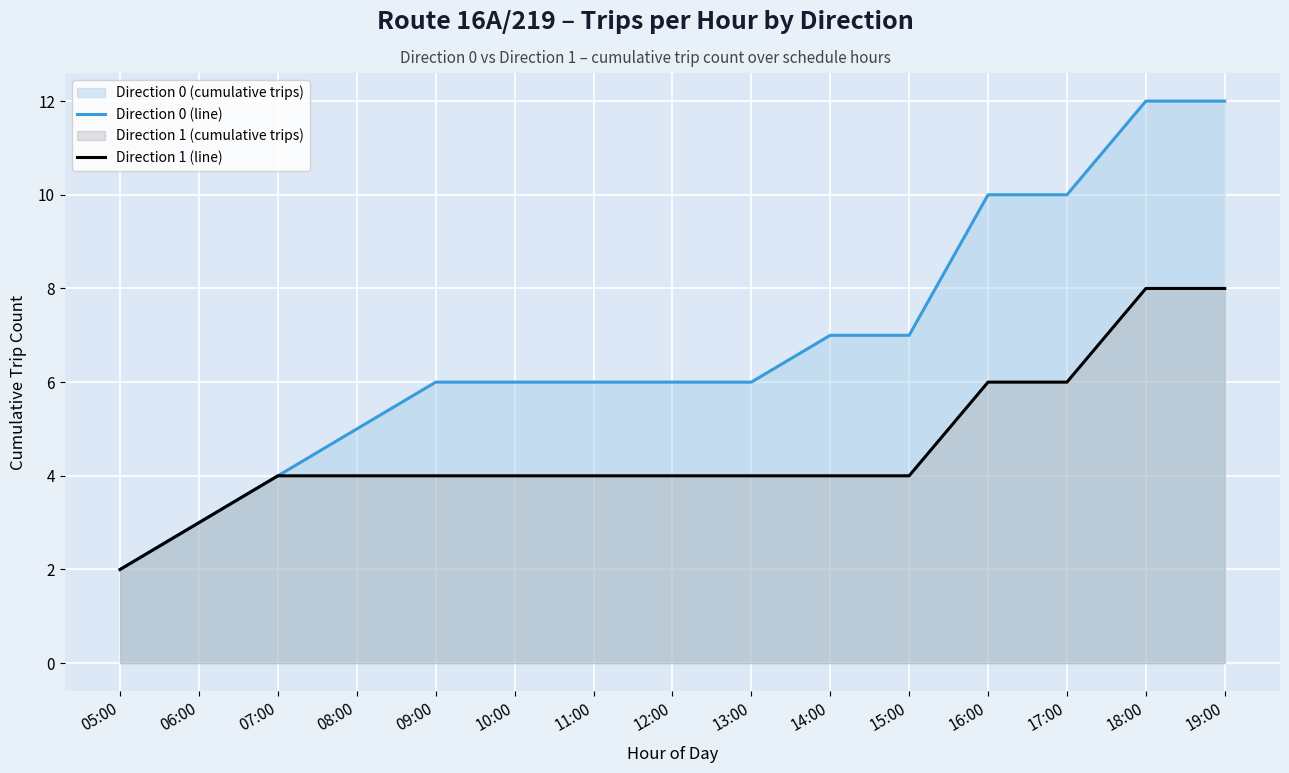

Reading left to right, extract all data points from this chart.

Direction 0 (line): 2	3	4	5	6	6	6	6	6	7	7	10	10	12	12
Direction 1 (line): 2	3	4	4	4	4	4	4	4	4	4	6	6	8	8